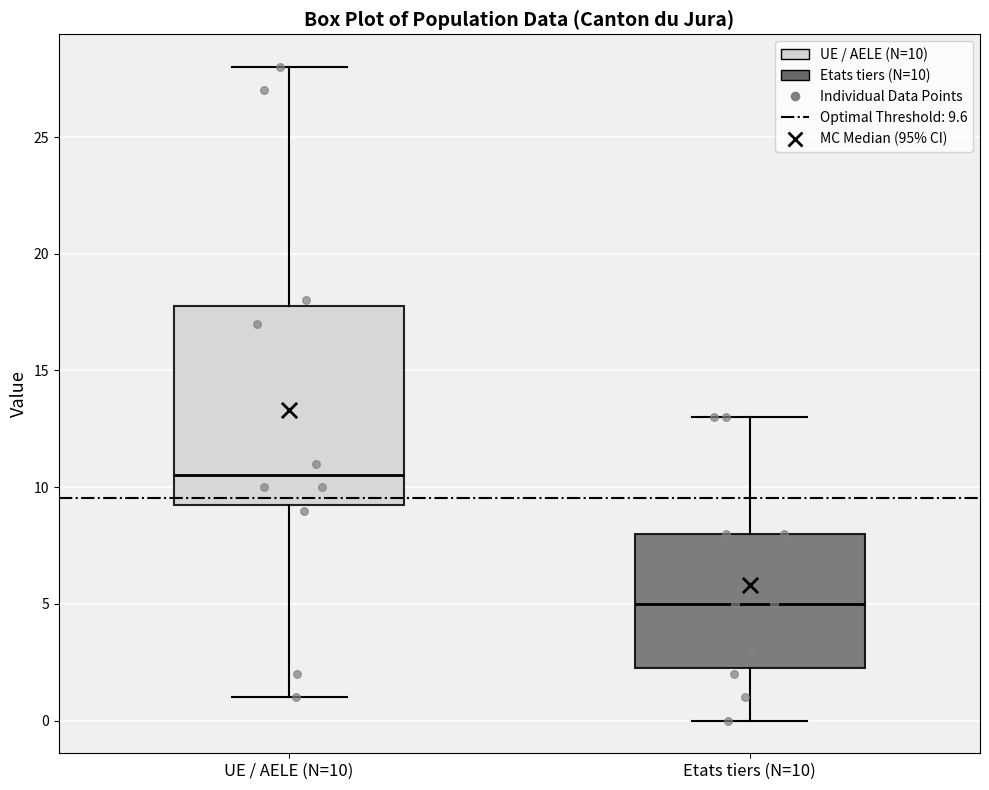

Comparing the boxes themselves (not the whiskers), which one is the tallest?

UE / AELE (N=10)